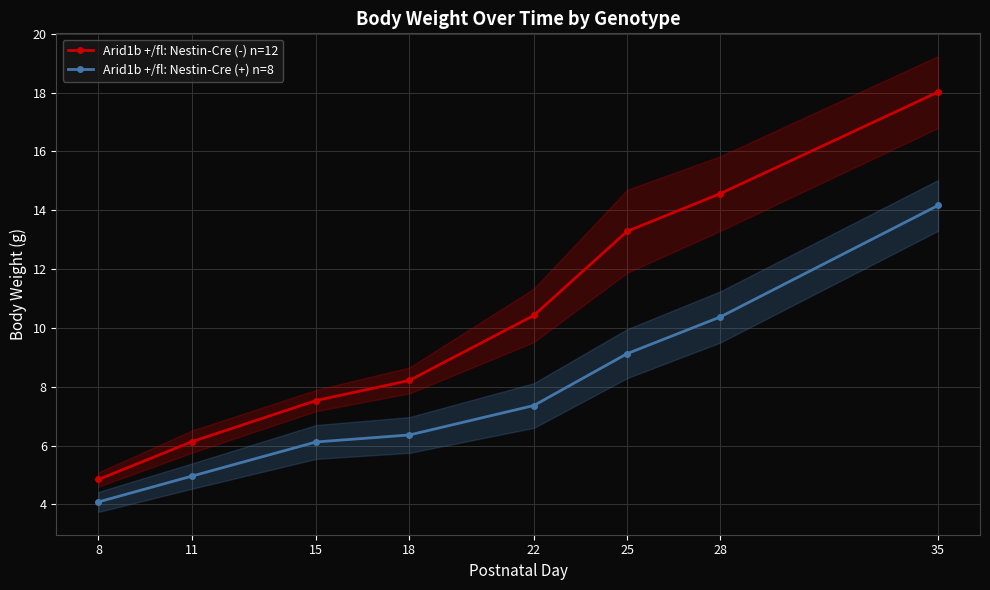

At how many categories does at least one series exceed 14?

2